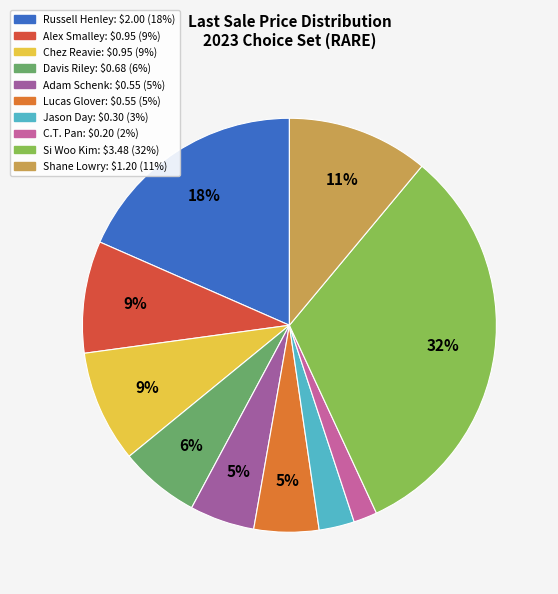

To the nearest percent, what is the difference between the Chez Reavie and Shane Lowry slice percentages?

2%